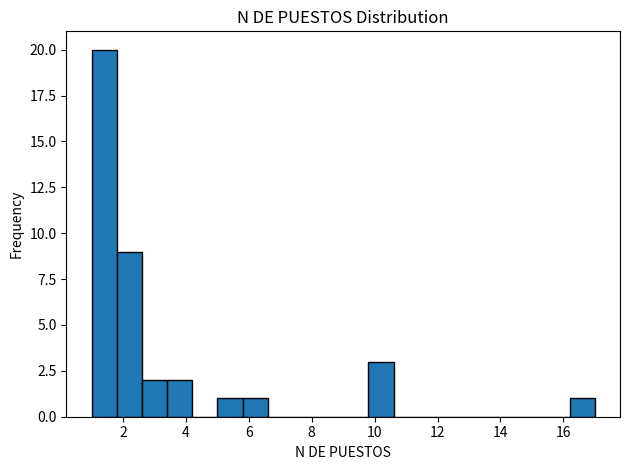

Which range on the x-axis has the tallest bar?

1.0 to 1.8